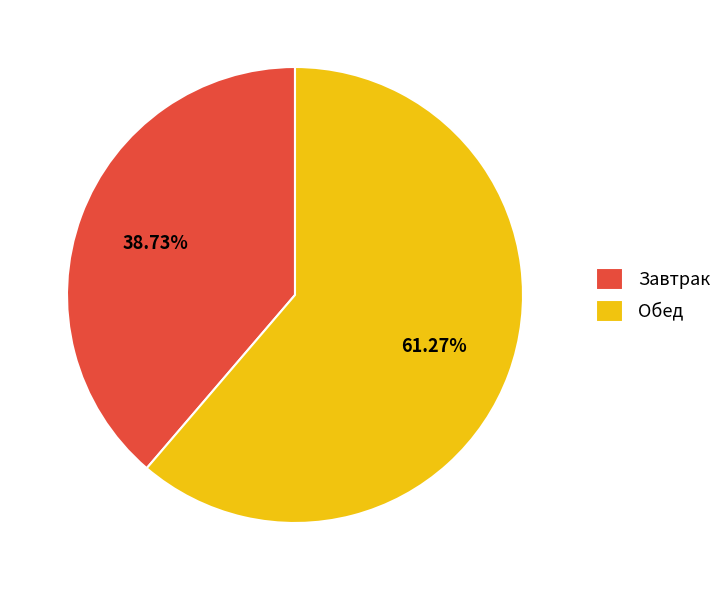

Does any single category account for the majority?

Yes